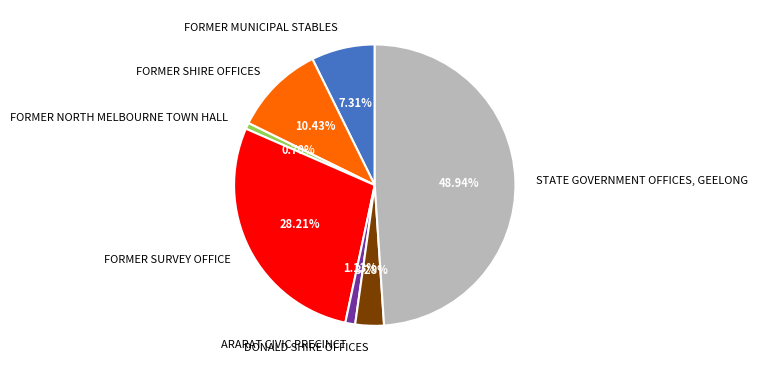

How many segments does this pie chart have?

7